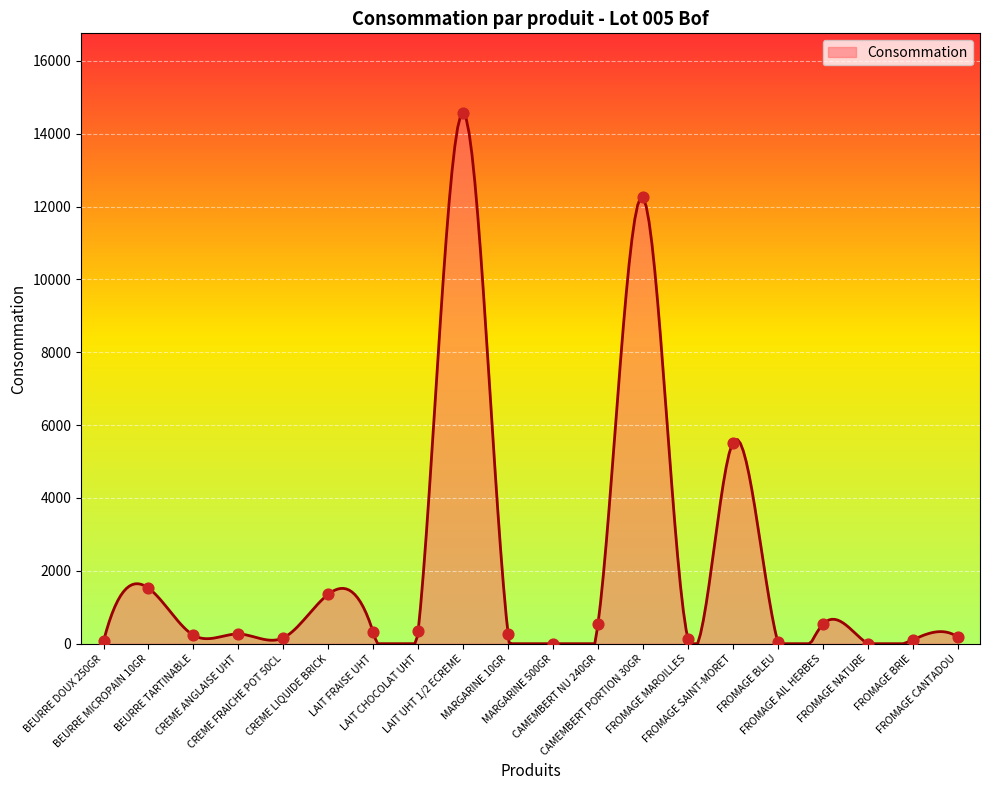

What is the change in value from LAIT UHT 1/2 ECREME to MARGARINE 500GR?

-14566